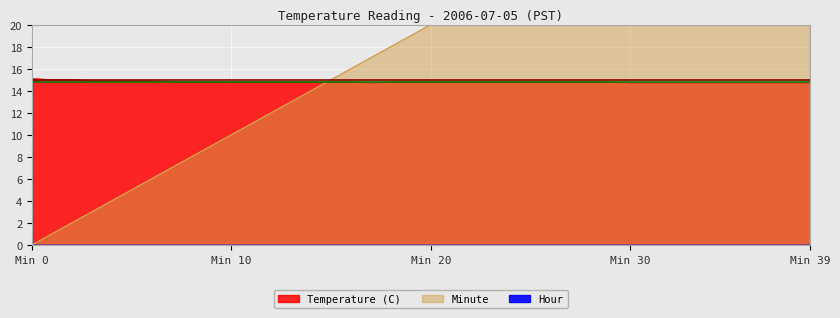

True or false: Temperature (C) has more than 2 points higher than both neighbors.

False